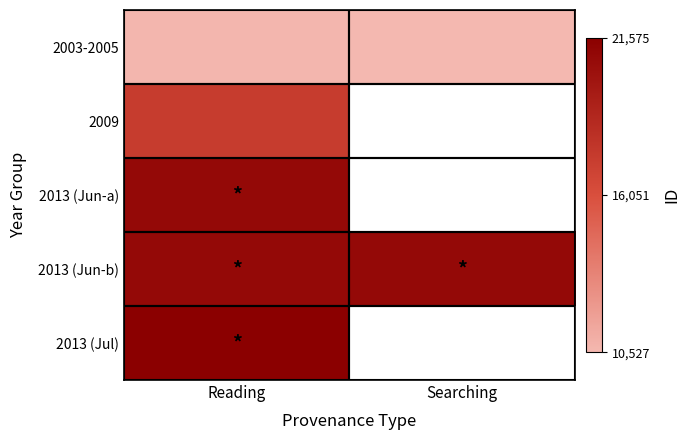

Is it true that 2013 (Jun-b) equals 20913.0 at Searching?

True